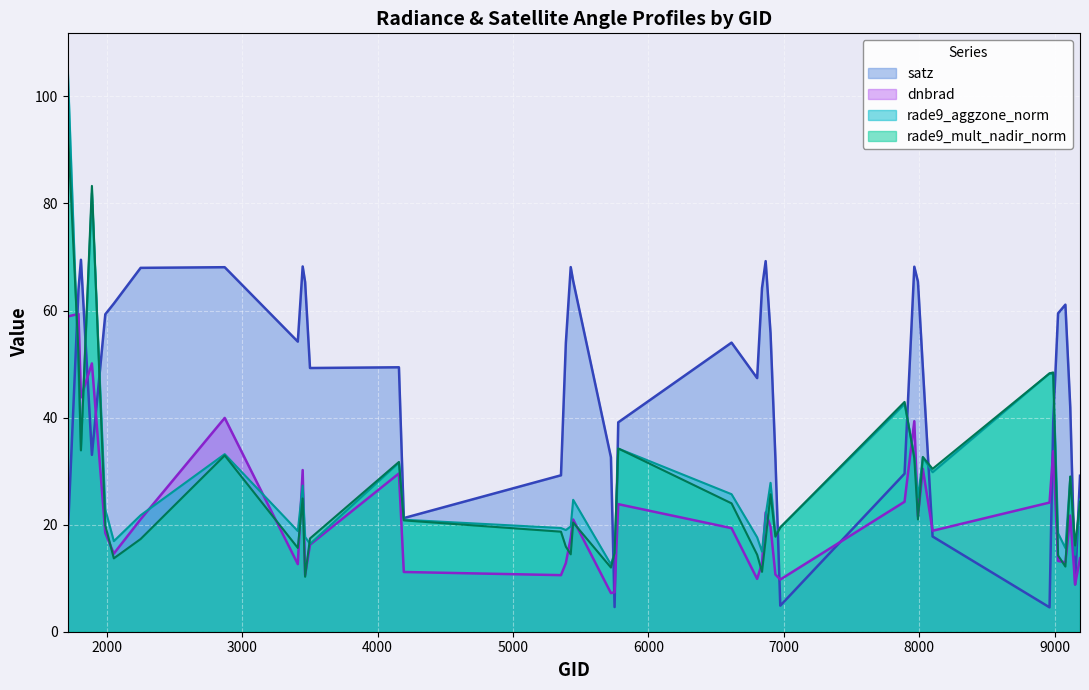

True or false: dnbrad has more than 0 interior local peaks.

True